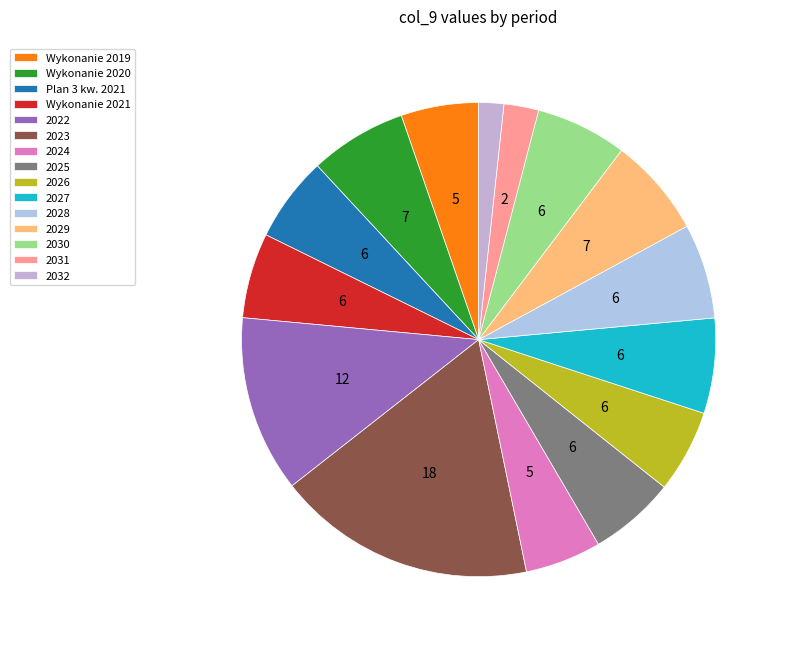

How many slices are in this pie chart?

15